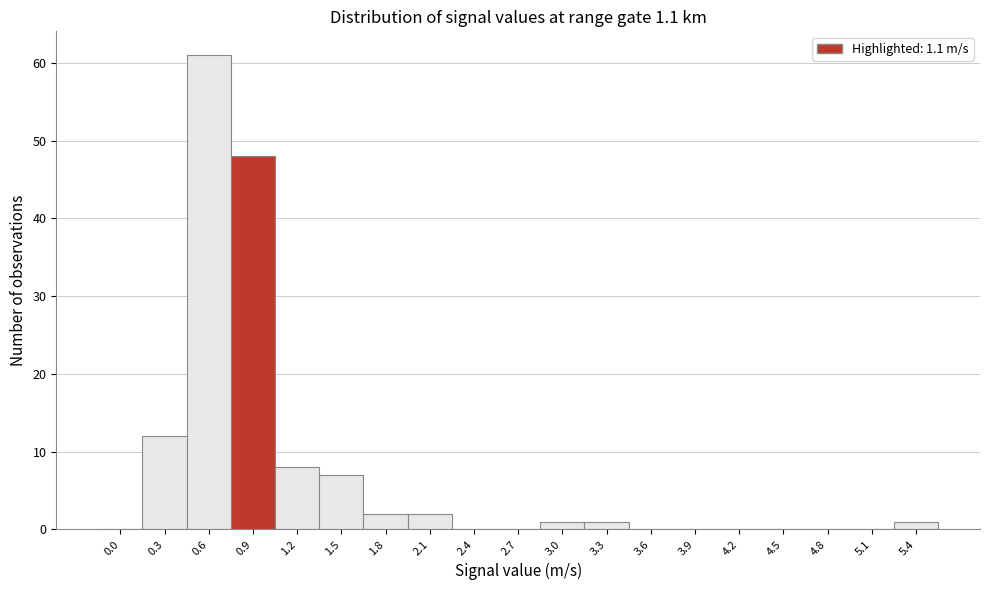

Reading left to right, transcribe all the data shown in this chart.

0.0=0	0.3=12	0.6=61	0.9=48	1.2=8	1.5=7	1.8=2	2.1=2	2.4=0	2.7=0	3.0=1	3.3=1	3.6=0	3.9=0	4.2=0	4.5=0	4.8=0	5.1=0	5.4=1